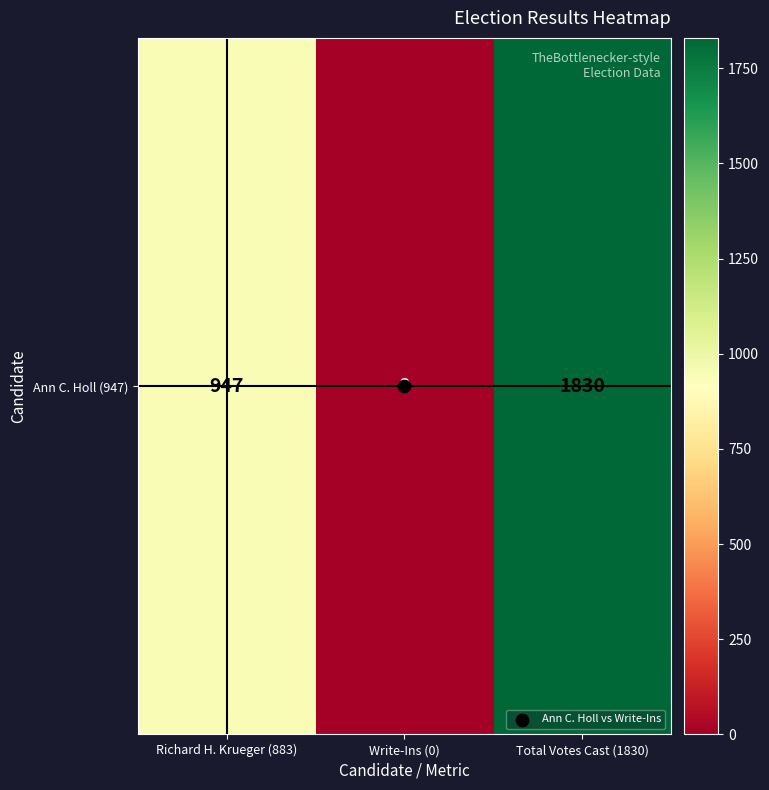

What is the maximum value shown in the chart?

1830